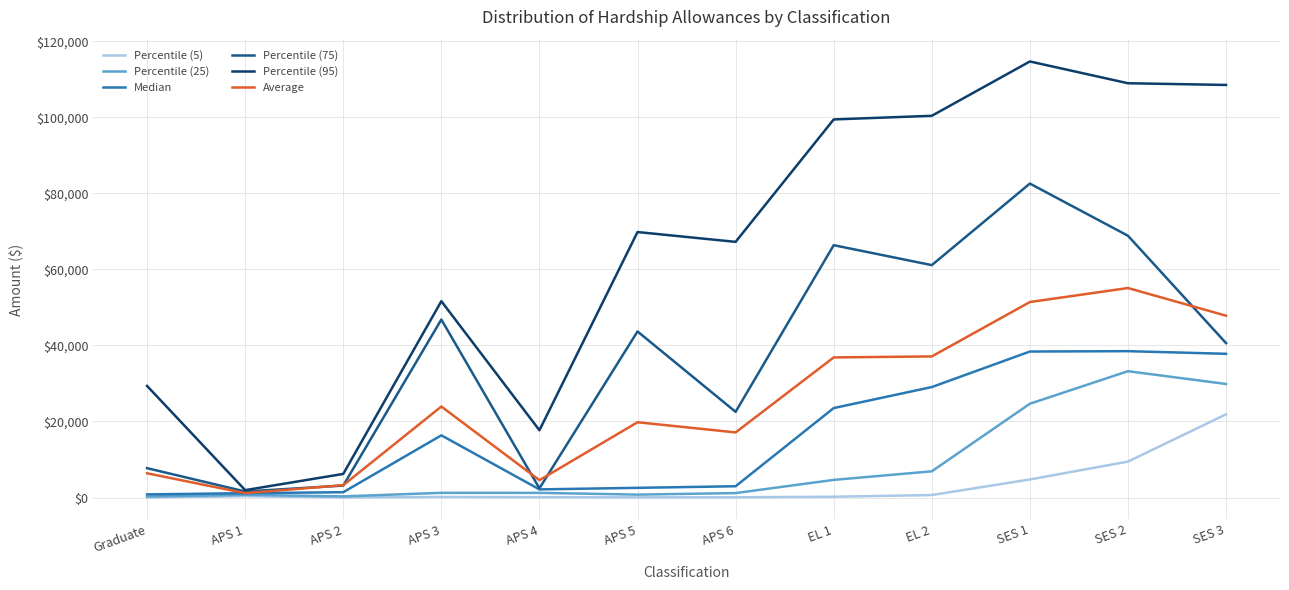

What is the difference between the maximum and minimum values in the Percentile (75) series?

80993